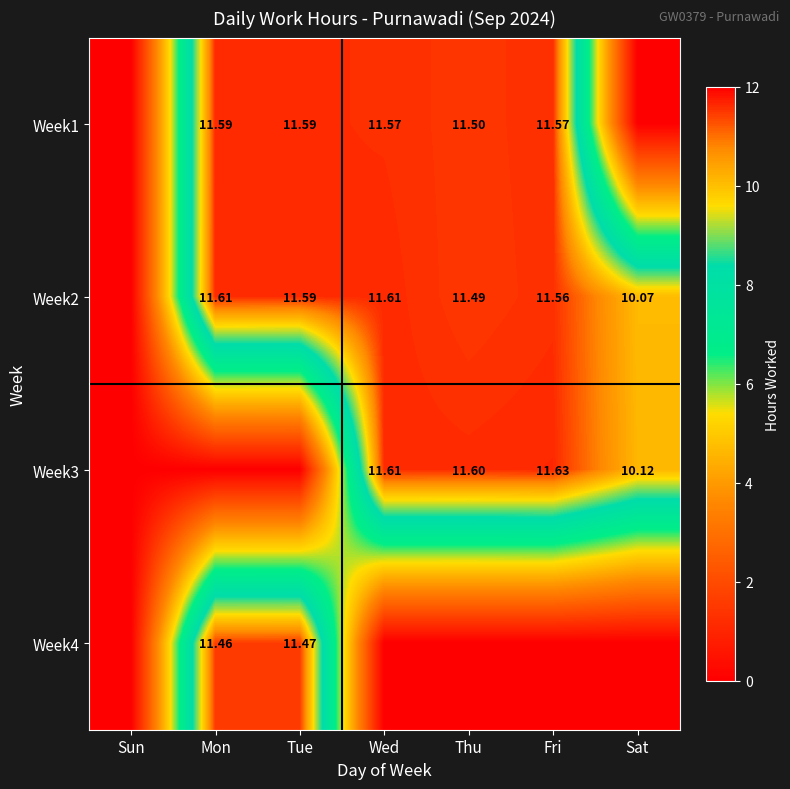

What is the sum of all Week3 values?

45.0